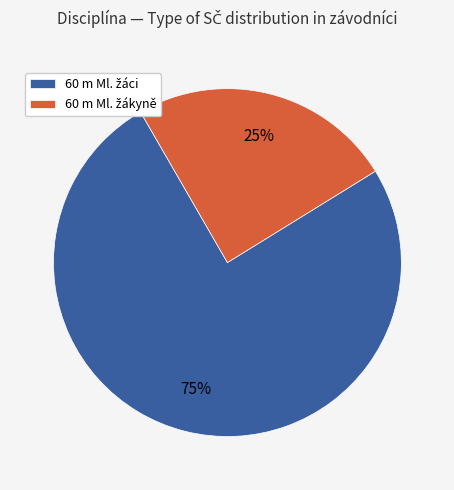

Is there any slice that represents more than half of the pie?

Yes